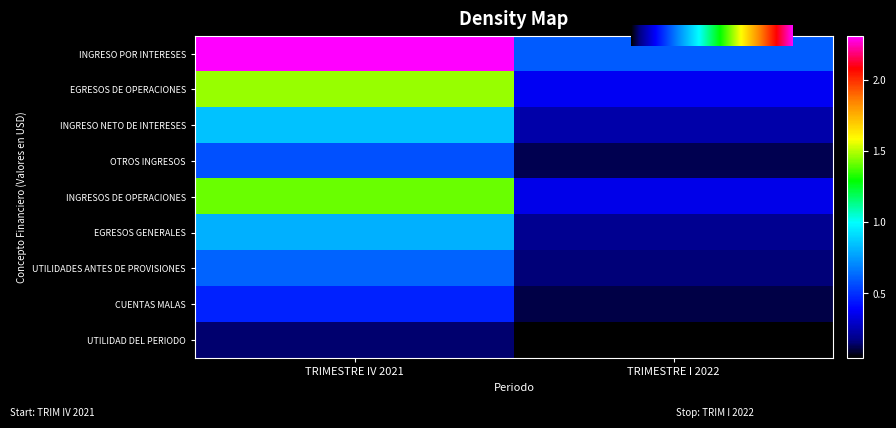

Rank the categories by INGRESO NETO DE INTERESES value from lowest to highest.

TRIMESTRE I 2022, TRIMESTRE IV 2021